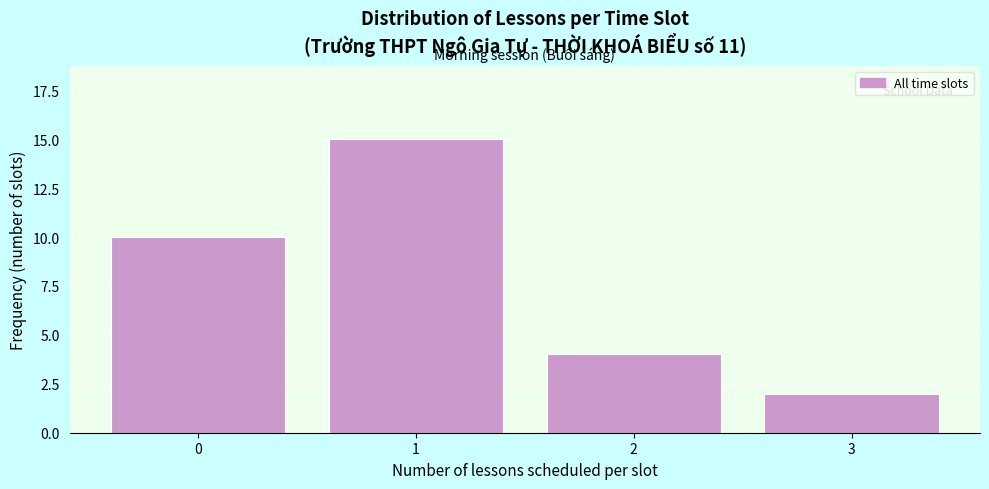

Reading left to right, what are all the values shown in this chart?

0=10	1=15	2=4	3=2